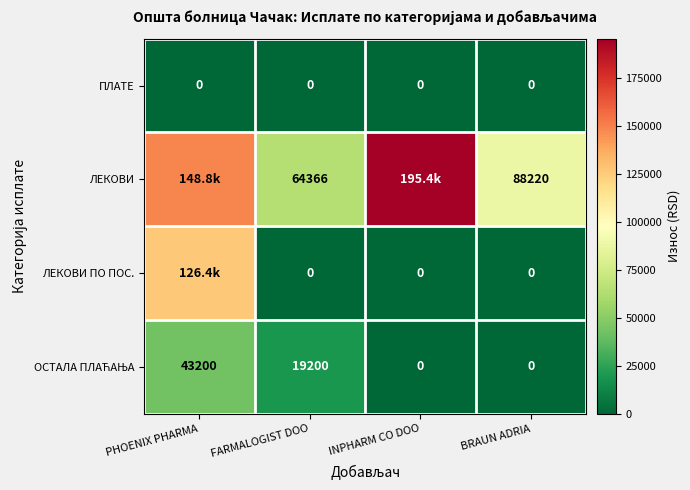

What is the difference between the second highest and second lowest values in the ЛЕКОВИ series?

60549.5